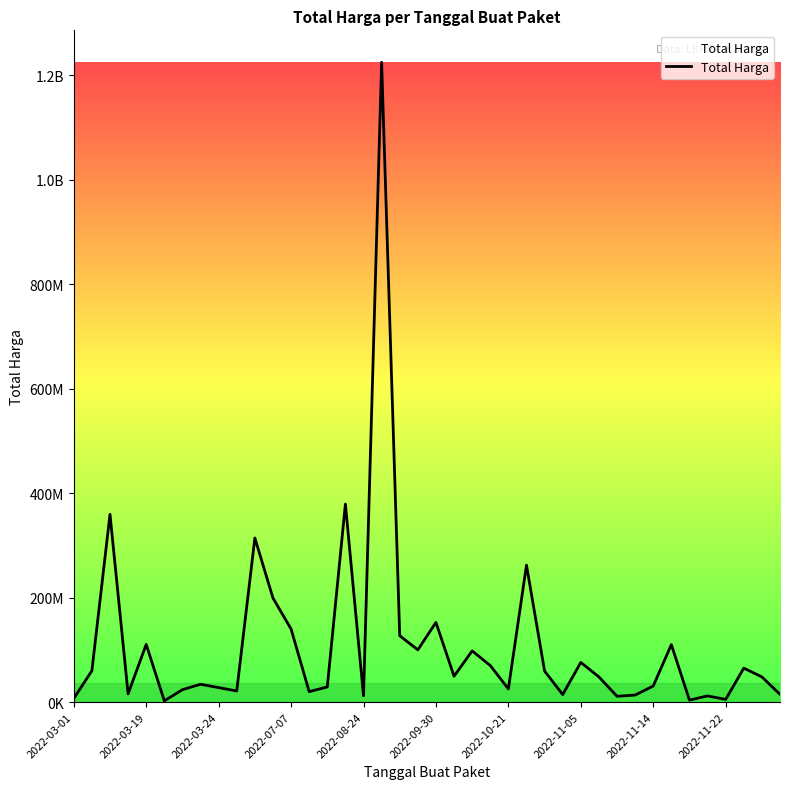

Does the chart display data point markers on the line(s)?

No